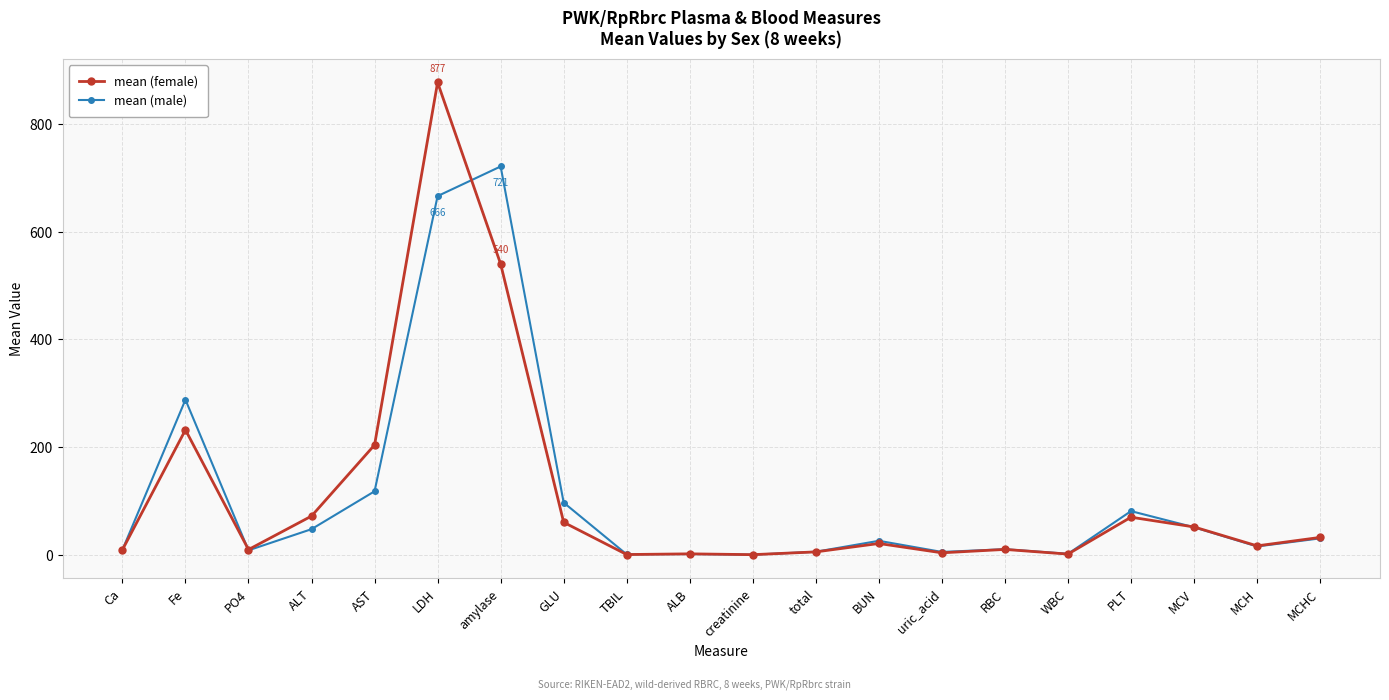

True or false: mean (female) and mean (male) cross at least once.

True